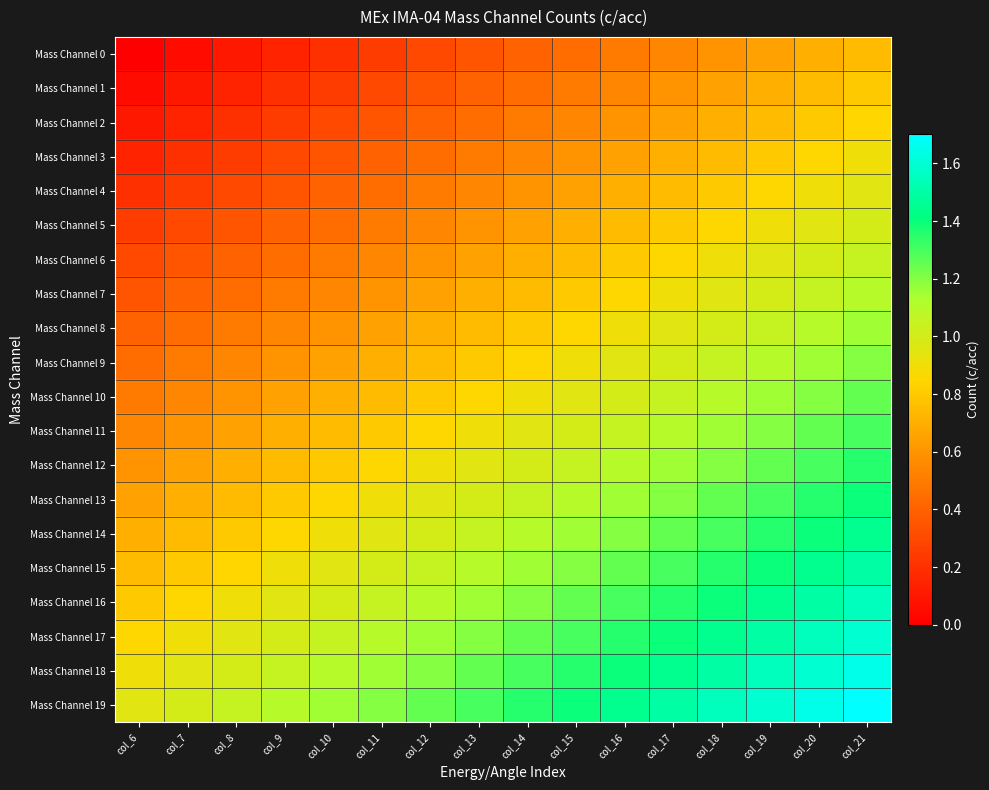

Which series has the largest range (max minus min)?

Mass Channel 14